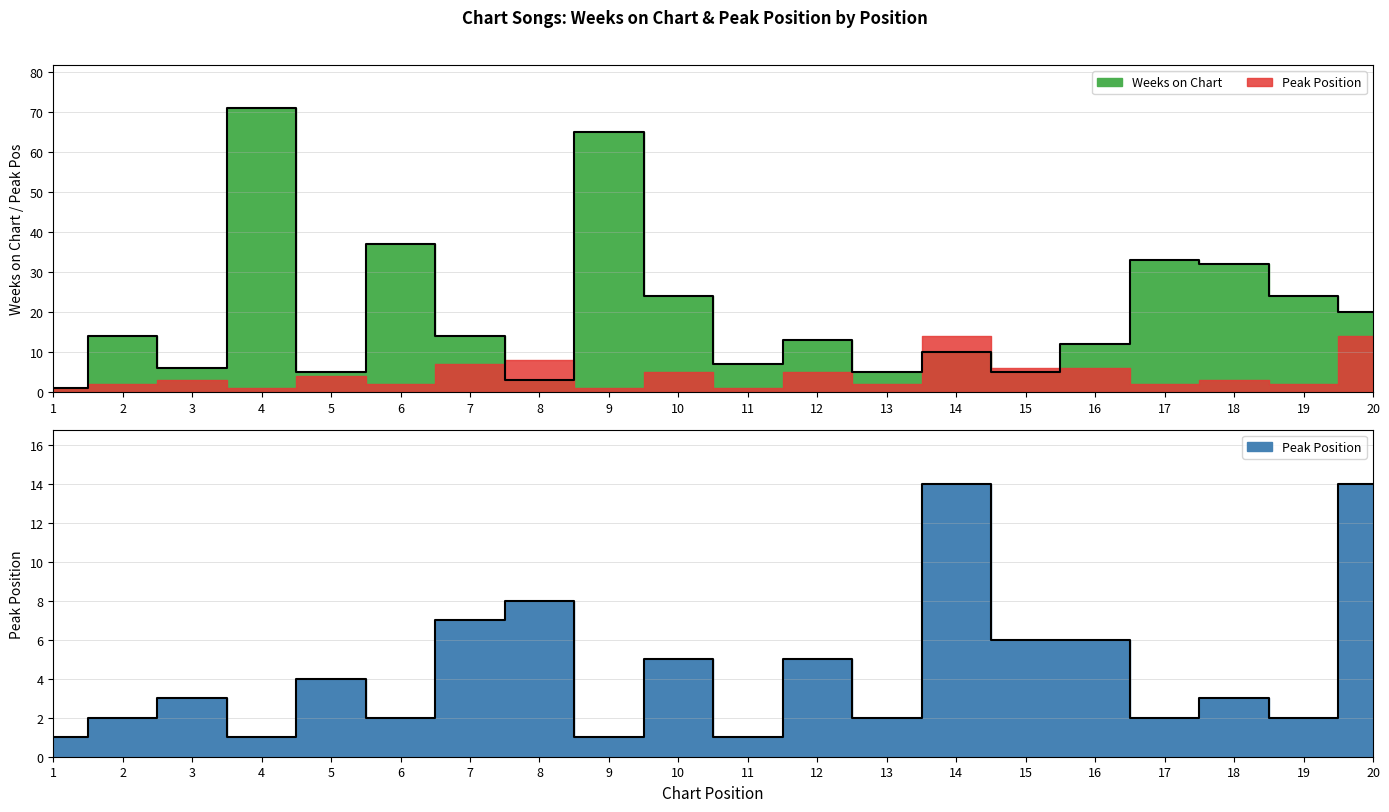

How many data points in Weeks on Chart are less than 14?

10